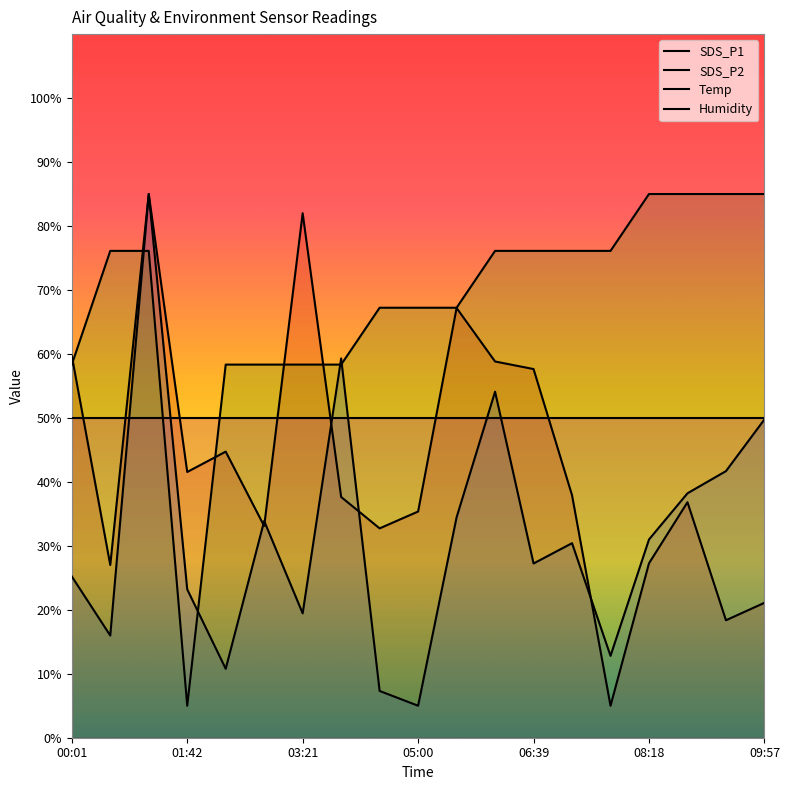

Where do SDS_P2 and Temp first cross each other?

00:35 and 01:08